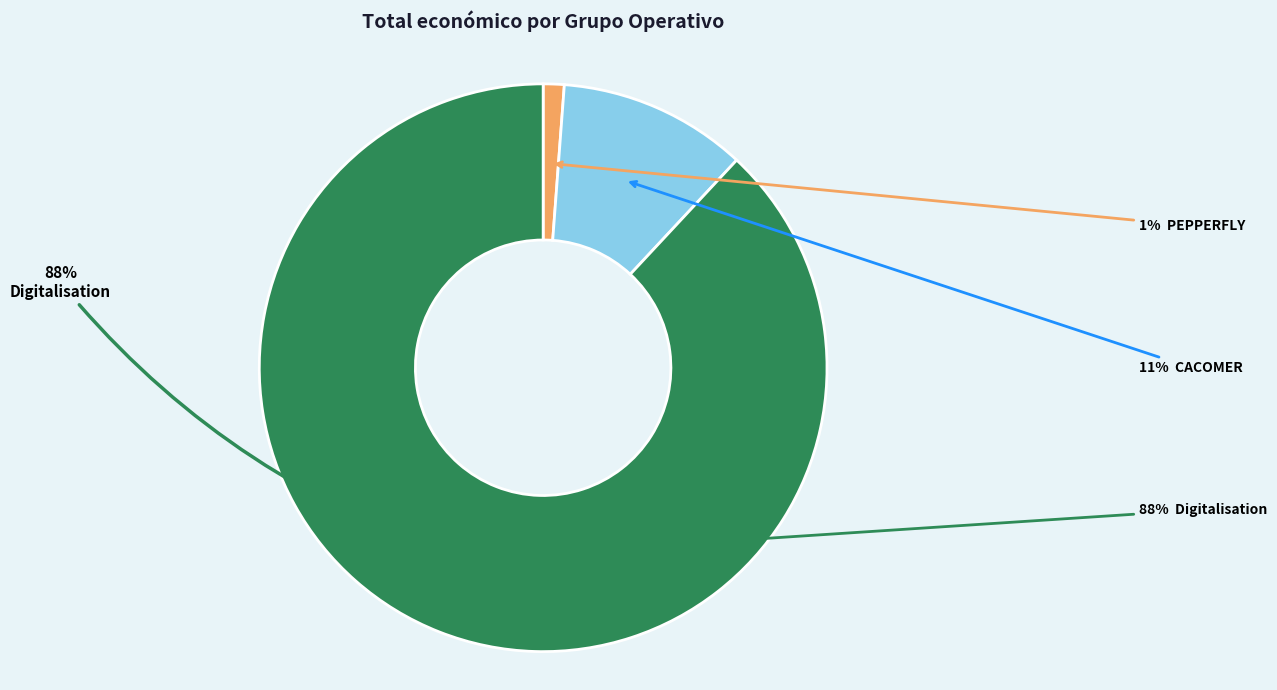

Does Groupe opérationnel: Digitalisation represent more than half of the total?

Yes